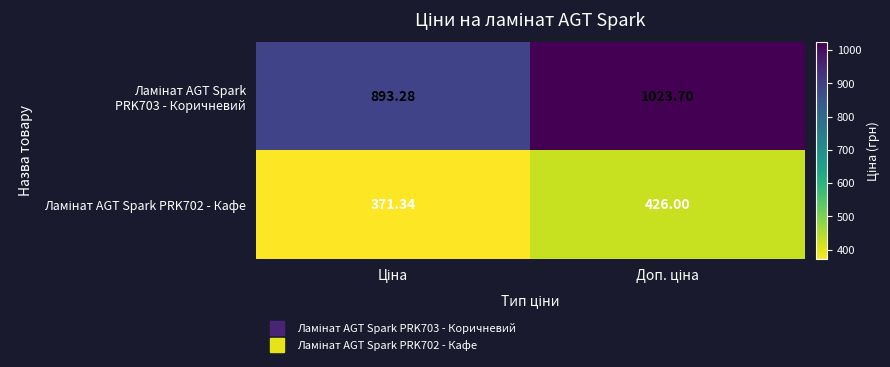

Which series has the largest total across all categories?

Ламінат AGT Spark PRK703 - Коричневий